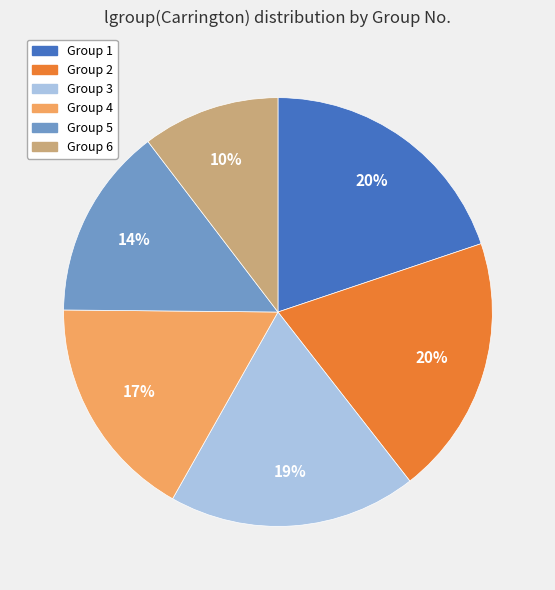

Count the number of slices in the pie.

6